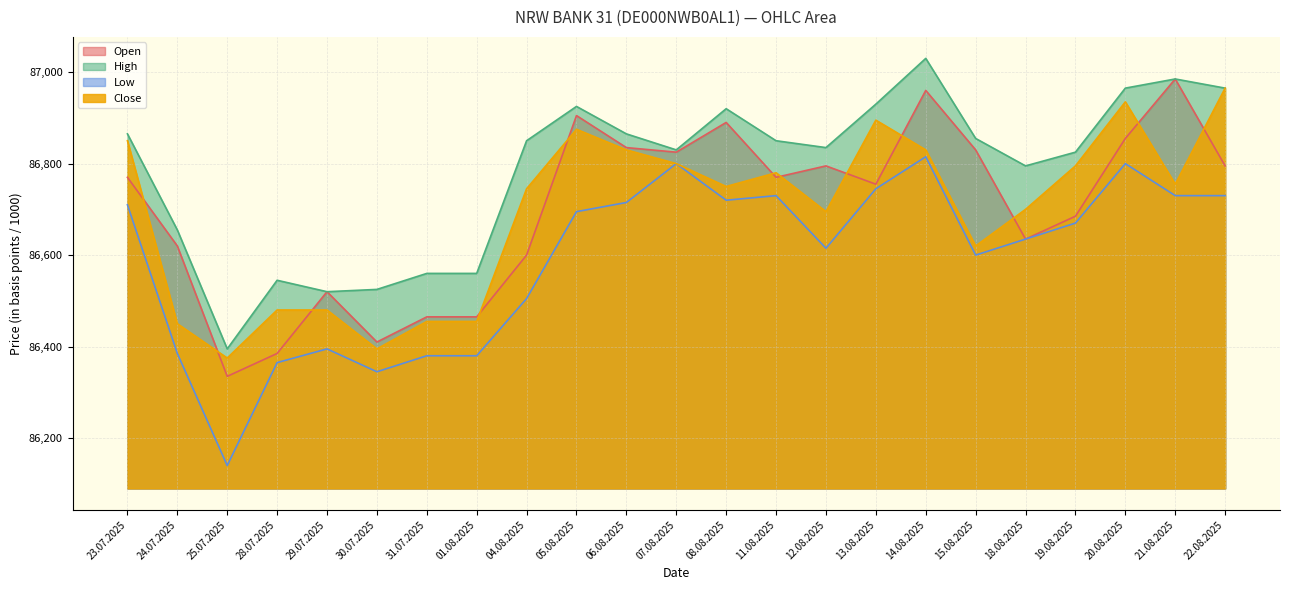

Which category has the lowest value in the Open series?

25.07.2025